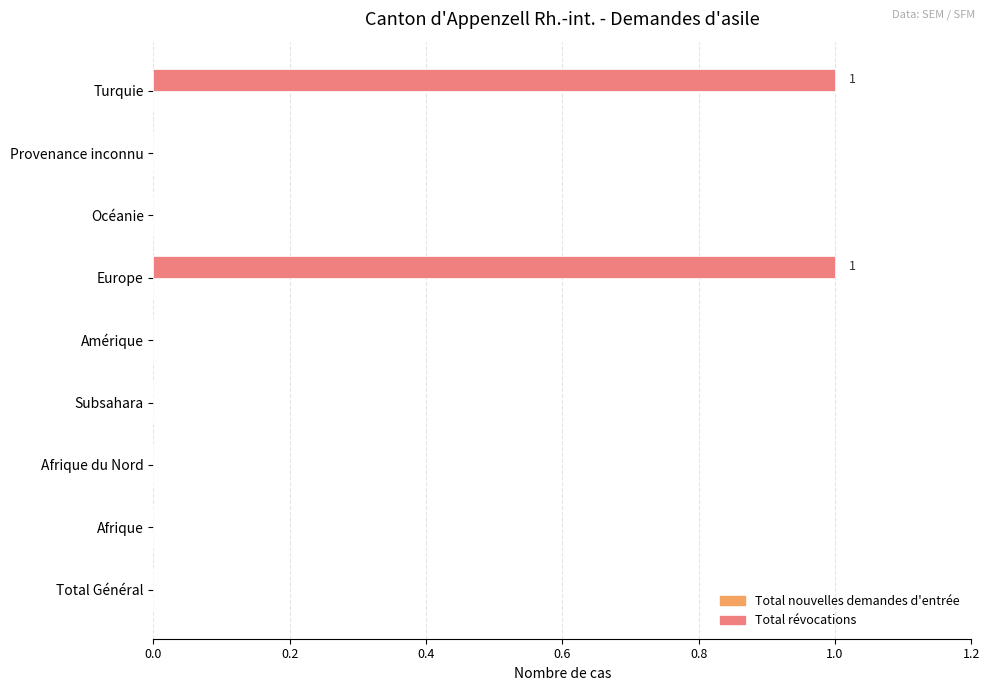

The chart shows a value of 0 at Total Général. True or false?

True